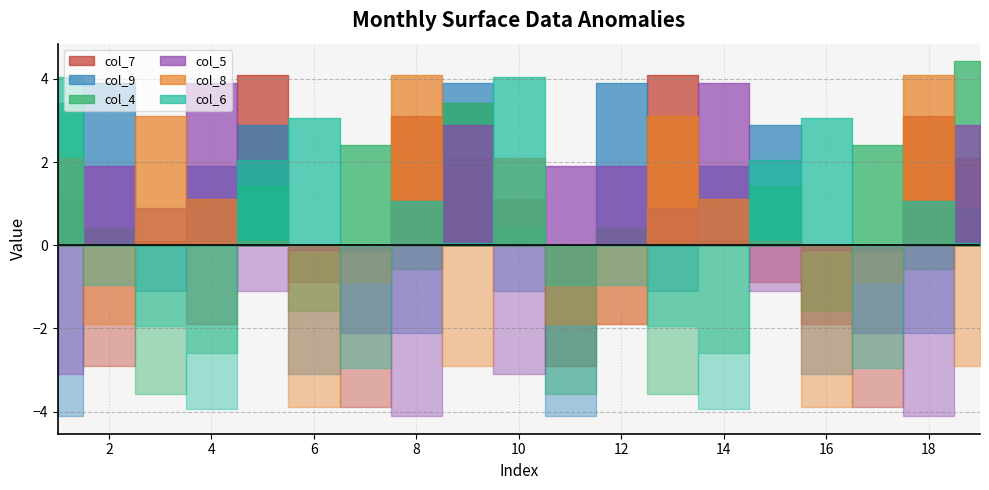

How many interior local valleys does the col_4 series have?

7